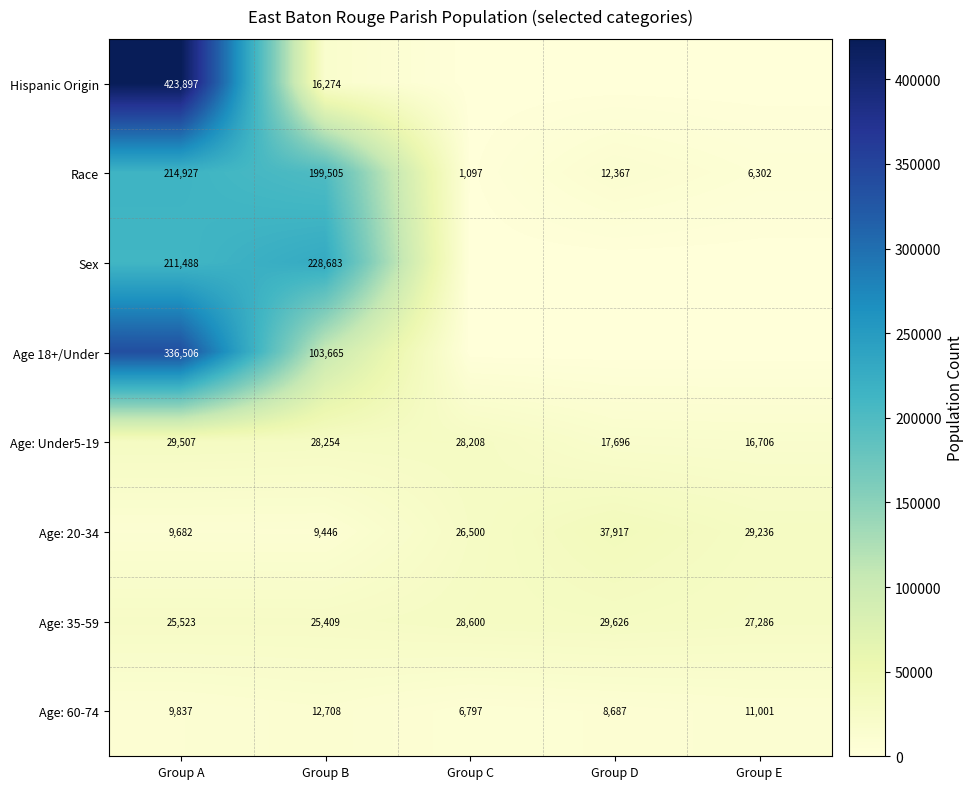

Which category has the lowest value in the Age: 20-34 series?

Group B